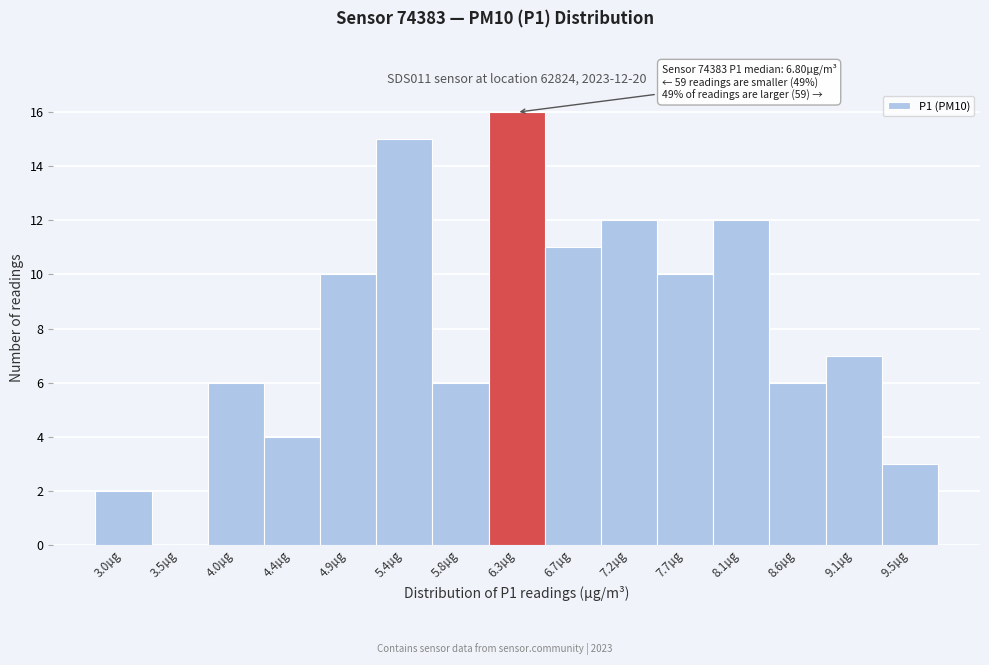

Reading left to right, extract all data points from this chart.

3.0µg=2	3.5µg=0	4.0µg=6	4.4µg=4	4.9µg=10	5.4µg=15	5.8µg=6	6.3µg=16	6.7µg=11	7.2µg=12	7.7µg=10	8.1µg=12	8.6µg=6	9.1µg=7	9.5µg=3